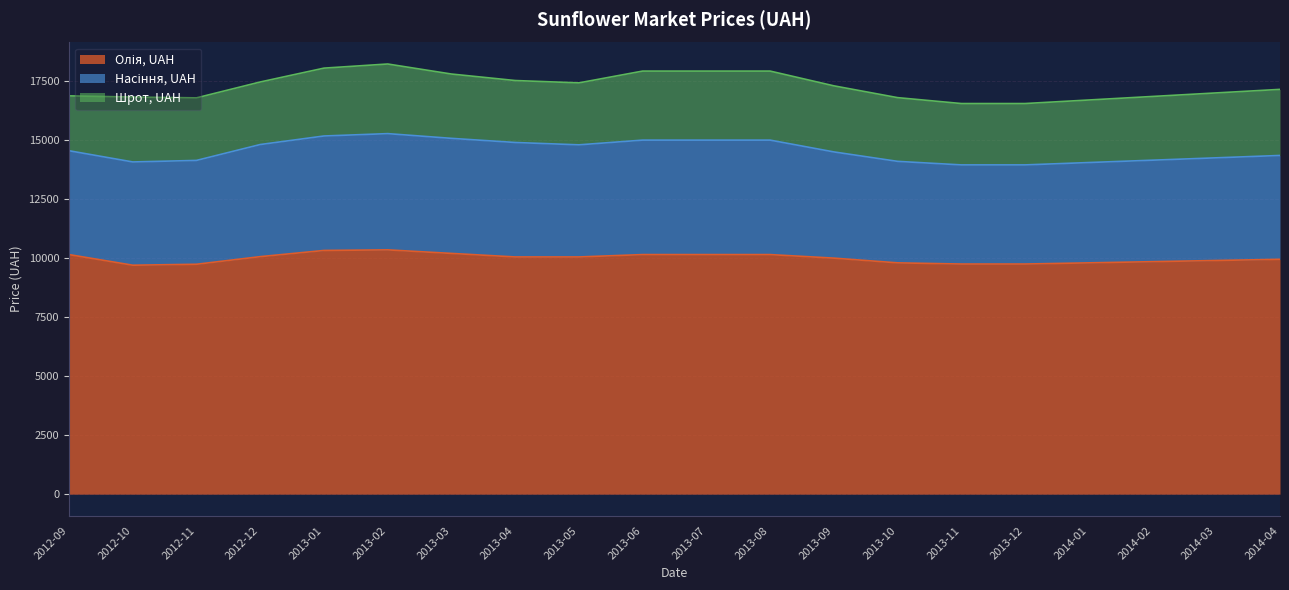

At which category does Олія, UAH reach its first local valley?

2012-10